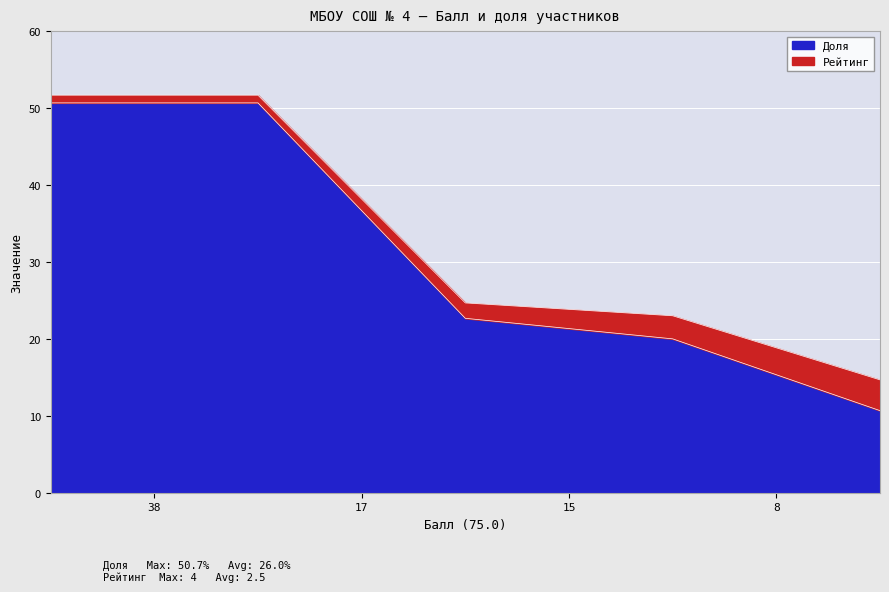

What is the maximum value for Рейтинг?

4.0